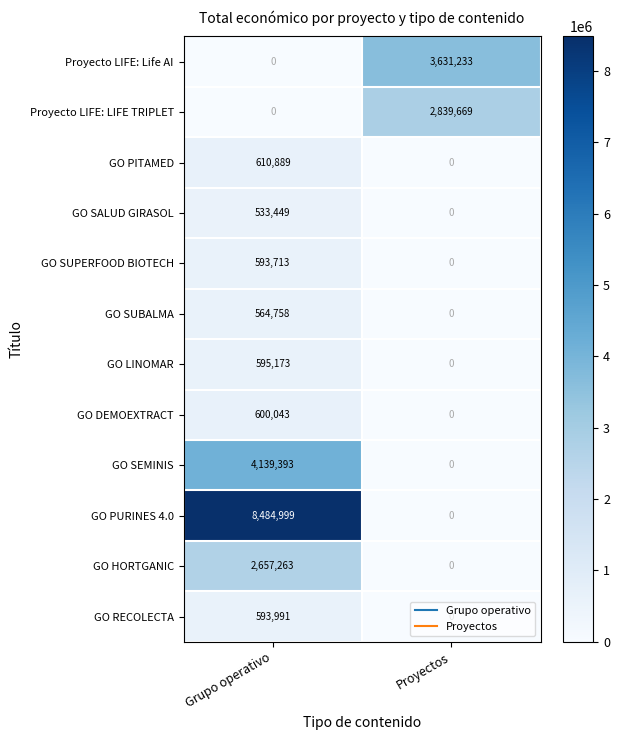

Rank the series by their maximum value, from highest to lowest.

GO PURINES 4.0, GO SEMINIS, Proyecto LIFE: Life AI, Proyecto LIFE: LIFE TRIPLET, GO HORTGANIC, GO PITAMED, GO DEMOEXTRACT, GO LINOMAR, GO RECOLECTA, GO SUPERFOOD BIOTECH, GO SUBALMA, GO SALUD GIRASOL